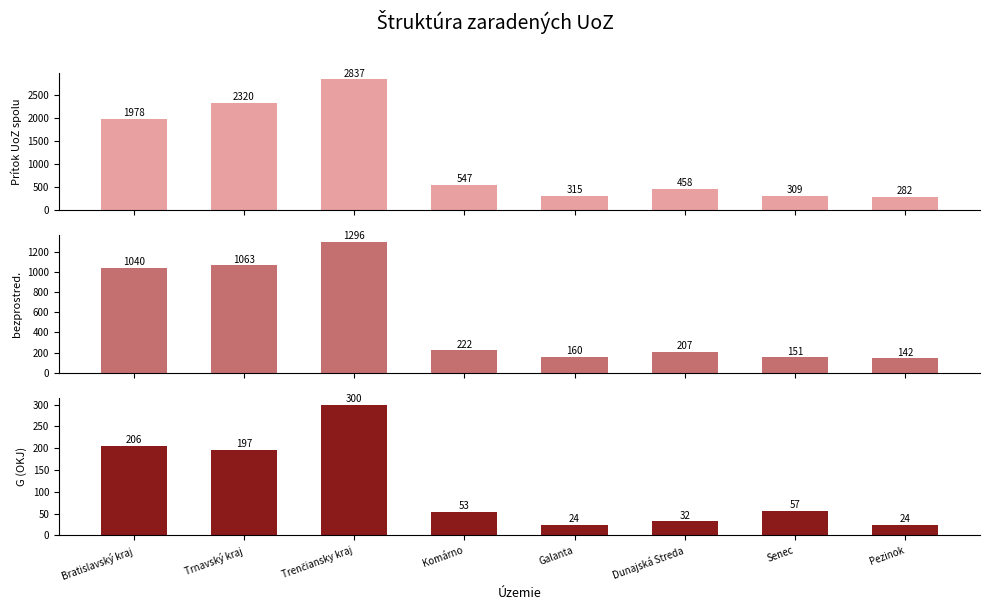

What is the difference between the highest and lowest values at Trenčiansky kraj?

2537